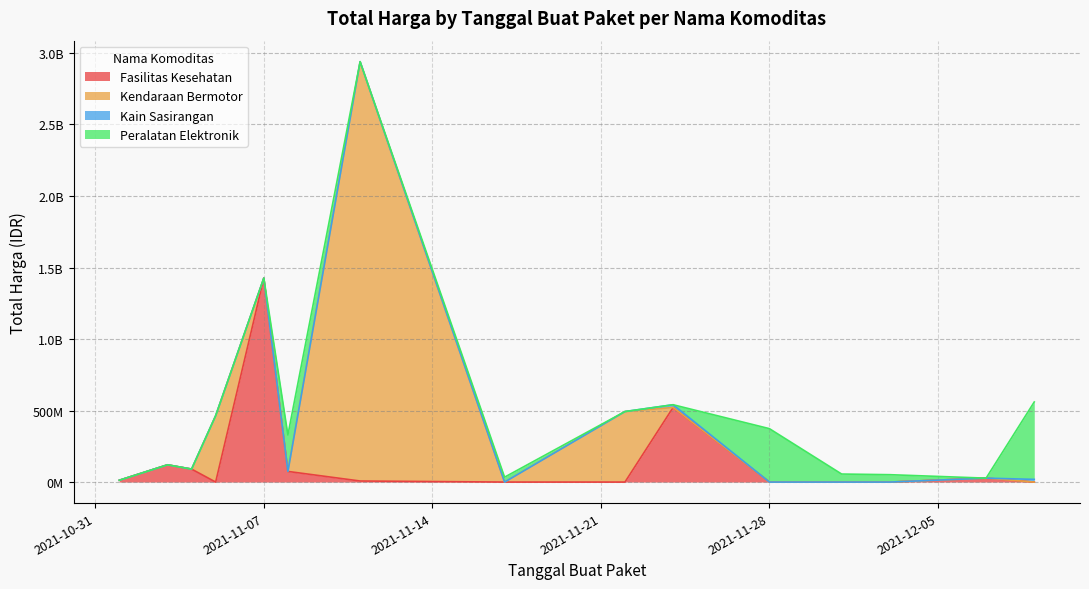

What is the minimum value for Fasilitas Kesehatan?

78000